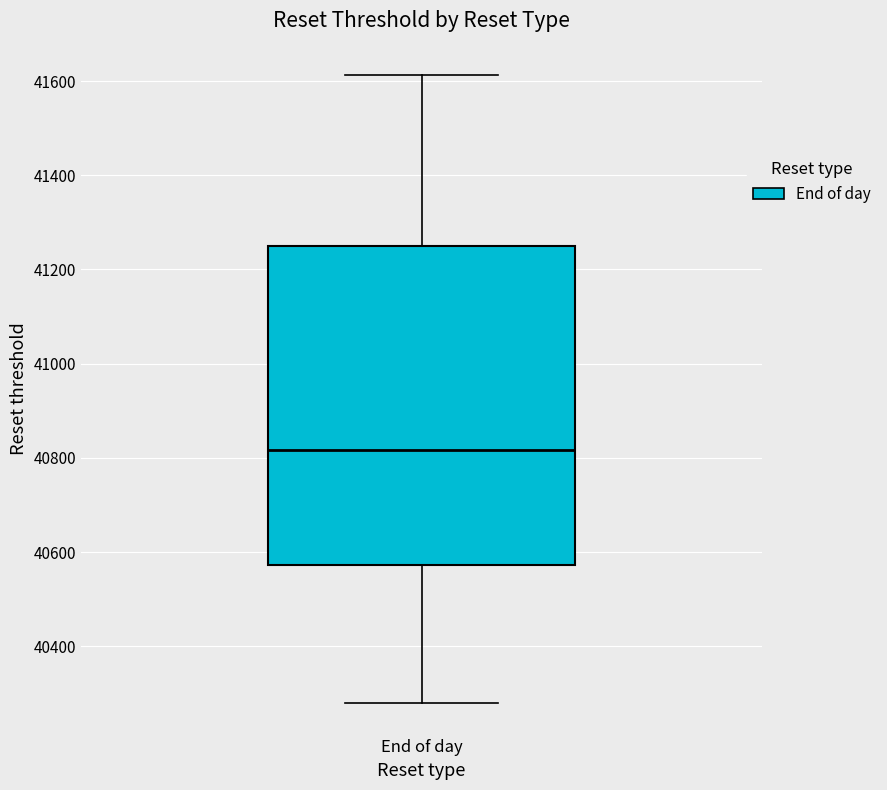

Read this box plot against the y-axis: the position of the median line, the range covered by the box, and the ends of both whiskers. The values are not printed on the chart, so give them approximately, as read against the axis.

median 40820, box 40580 to 41260, whiskers 40280 to 41620